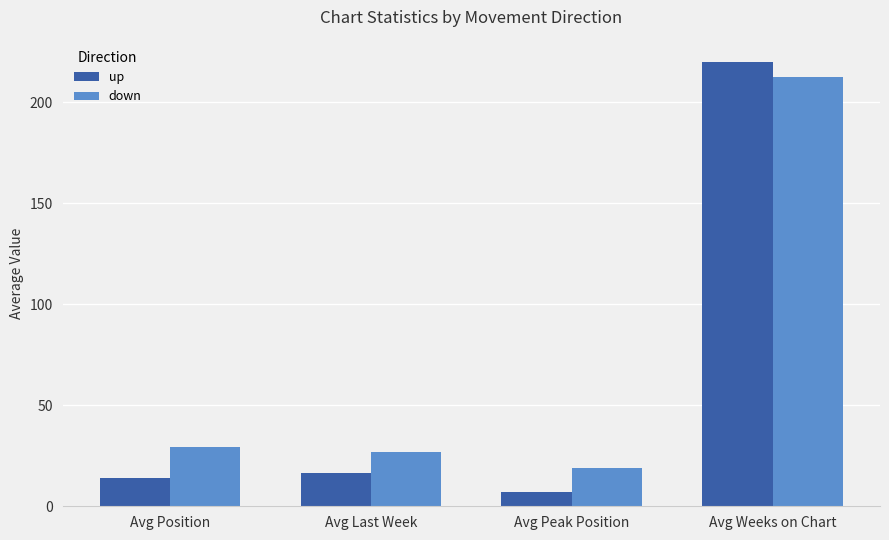

At how many categories does at least one series exceed 130?

1